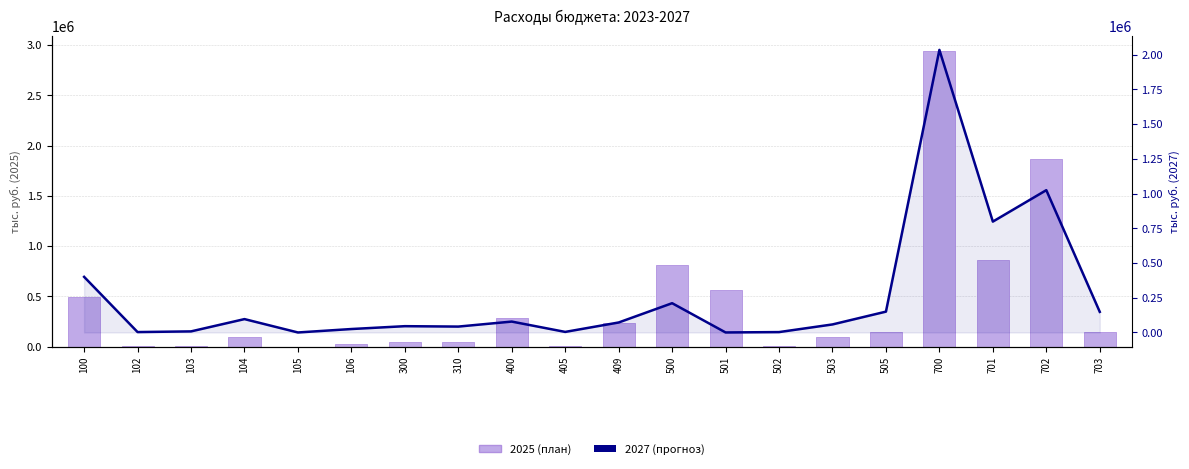

What is the minimum value for 2027 (прогноз)?

15.1